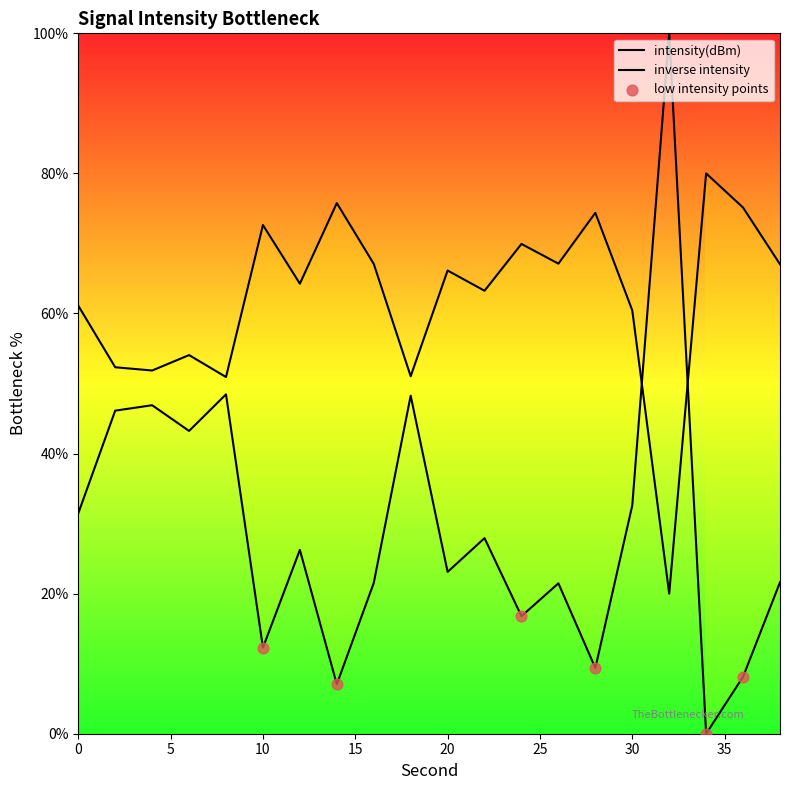

Approximately how many times larger is the value at 38 compared to 10?

0.9